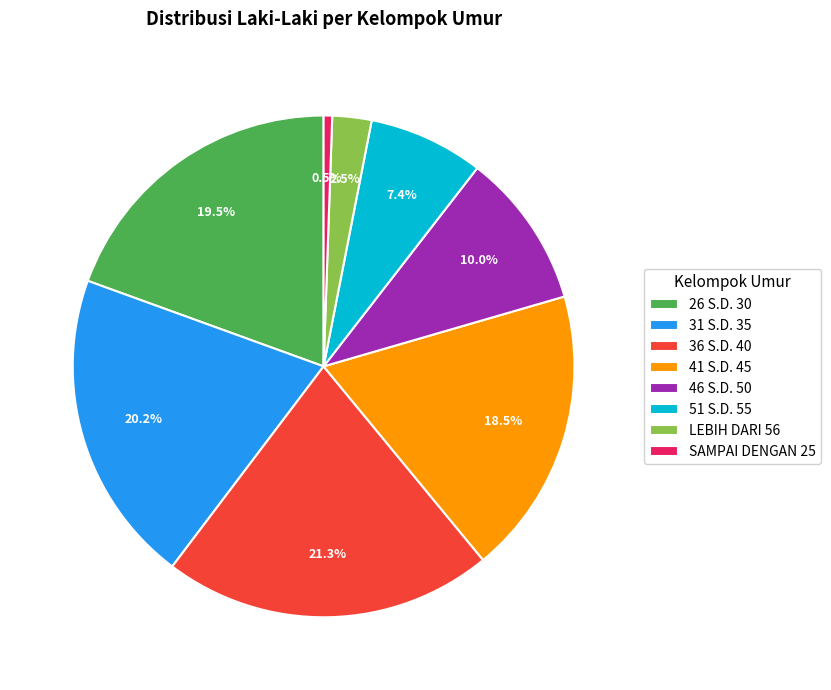

Which has a higher value, LEBIH DARI 56 or 51 S.D. 55?

51 S.D. 55